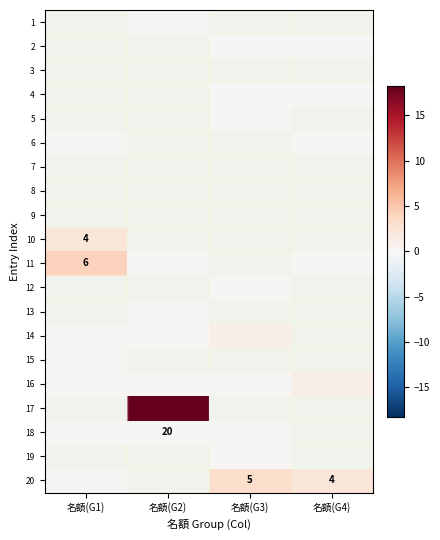

What is the sum of the 8 values at 名額(G4) and 名額(G3)?

-1.5